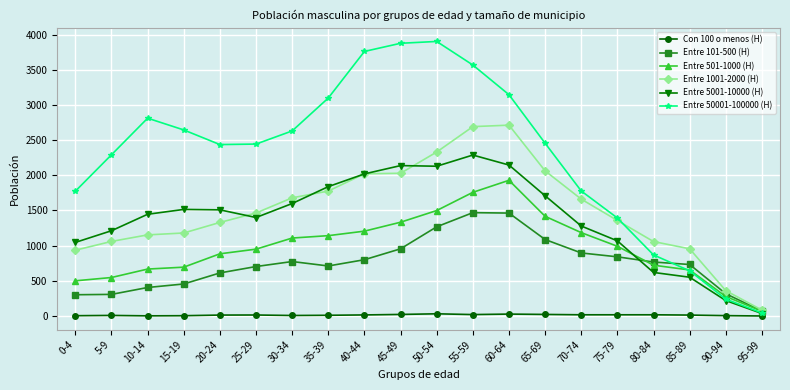

List the series in order of their peak value, lowest first.

Con 100 o menos (H), Entre 101-500 (H), Entre 501-1000 (H), Entre 5001-10000 (H), Entre 1001-2000 (H), Entre 50001-100000 (H)